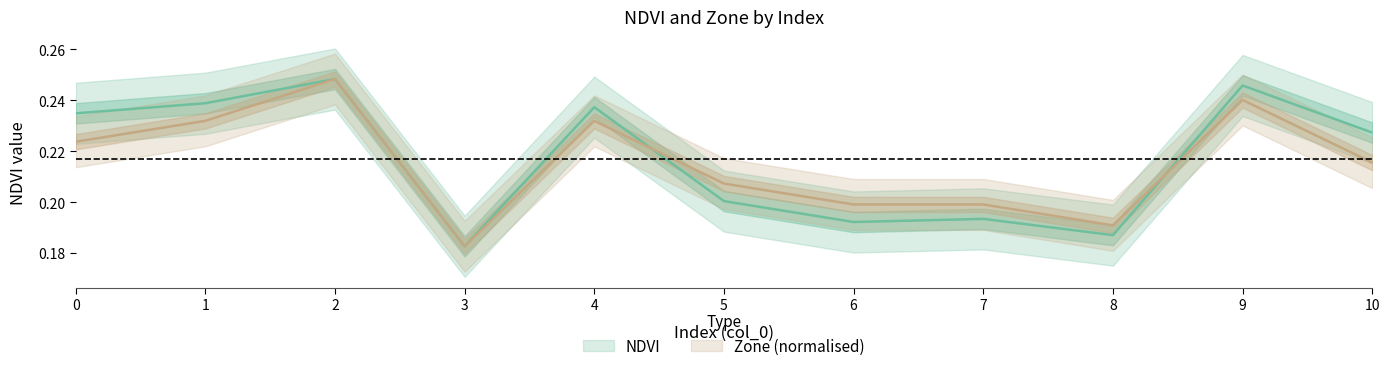

True or false: NDVI has more than 0 interior local peaks.

True